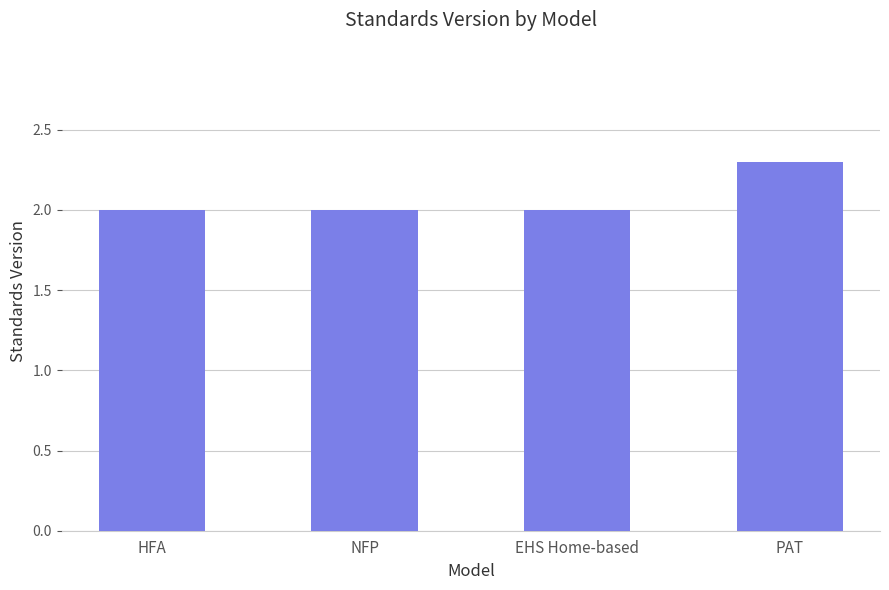

What is the smallest value displayed?

2.0